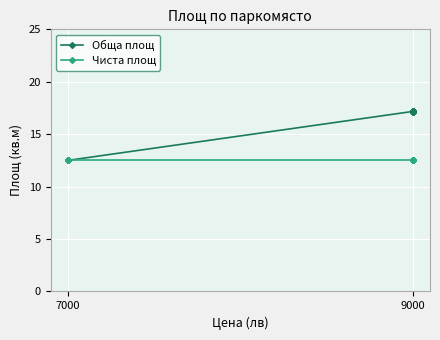

What are all the series names shown in the legend?

Обща площ, Чиста площ